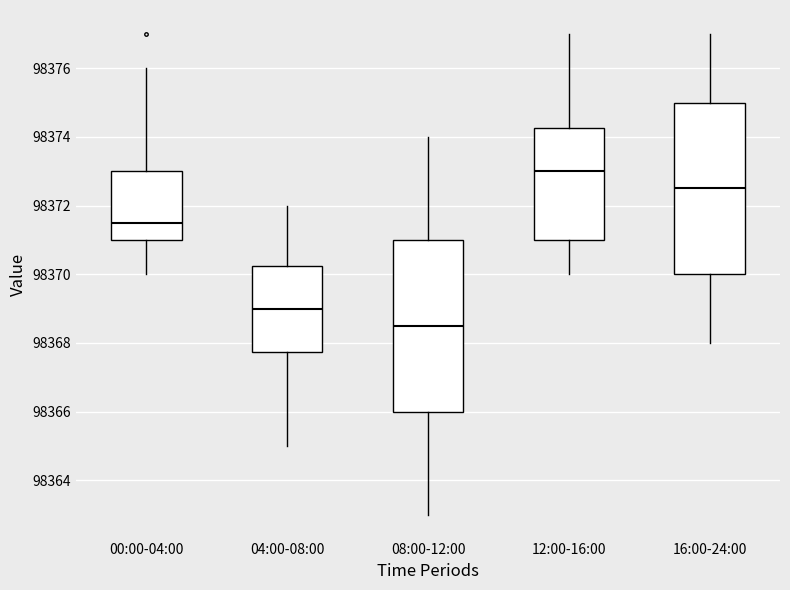

Reading left to right, transcribe this box plot: for each box, give where its median line is, the range the box spans, and where its two whiskers end, as read against the y-axis. The values are not printed on the chart, so give them approximately, as read against the axis.

00:00-04:00: median 98371.6, box 98371.0 to 98373.0, whiskers 98370.0 to 98376.0
04:00-08:00: median 98369.0, box 98367.8 to 98370.2, whiskers 98365.0 to 98372.0
08:00-12:00: median 98368.6, box 98366.0 to 98371.0, whiskers 98363.0 to 98374.0
12:00-16:00: median 98373.0, box 98371.0 to 98374.2, whiskers 98370.0 to 98377.0
16:00-24:00: median 98372.6, box 98370.0 to 98375.0, whiskers 98368.0 to 98377.0